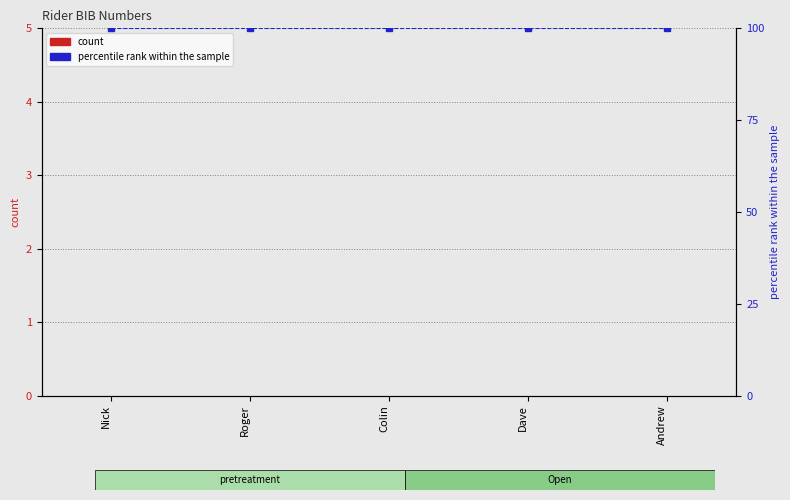

What position from the left is Nick?

1